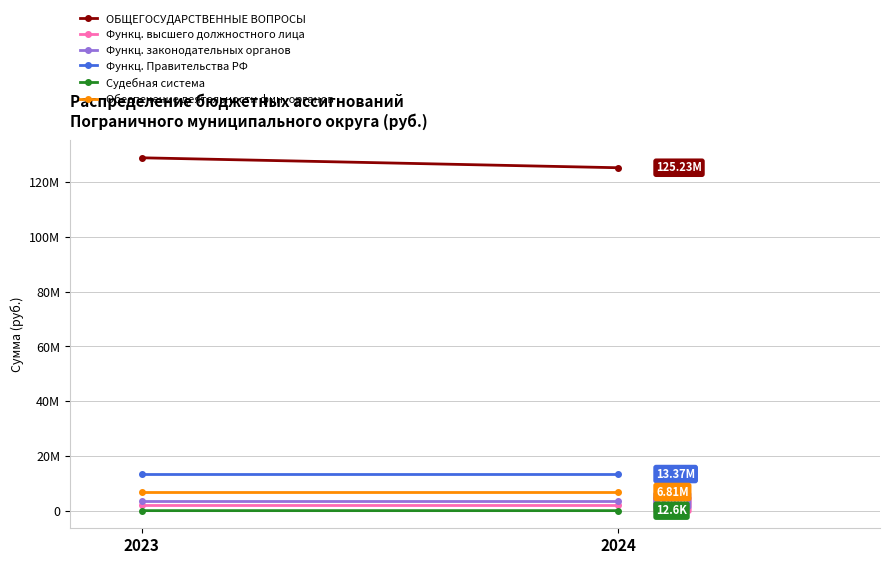

What are all the series names shown in the legend?

ОБЩЕГОСУДАРСТВЕННЫЕ ВОПРОСЫ, Функц. высшего должностного лица, Функц. законодательных органов, Функц. Правительства РФ, Судебная система, Обеспечение деятельности фин. органов